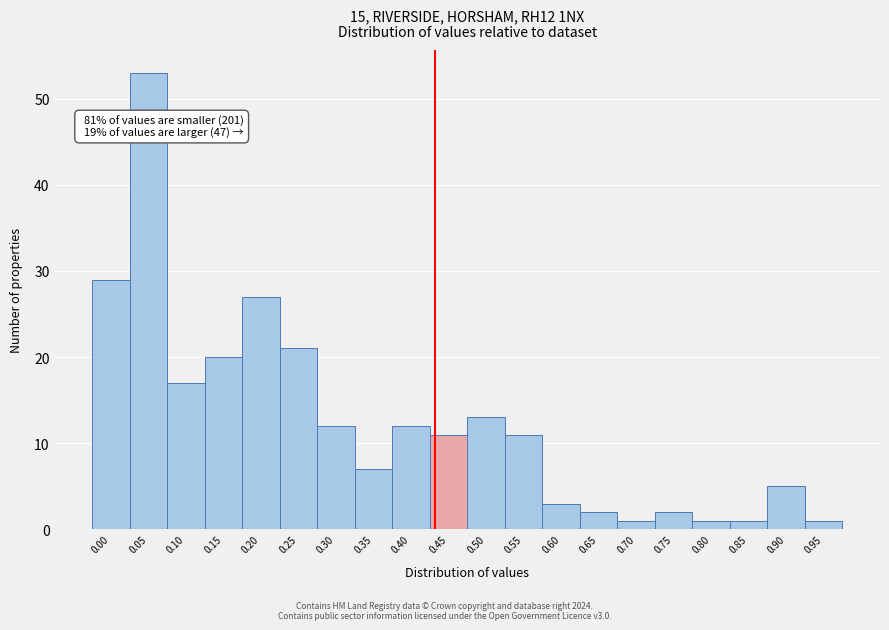

Reading left to right, list all the values displayed in this chart.

29	53	17	20	27	21	12	7	12	11	13	11	3	2	1	2	1	1	5	1